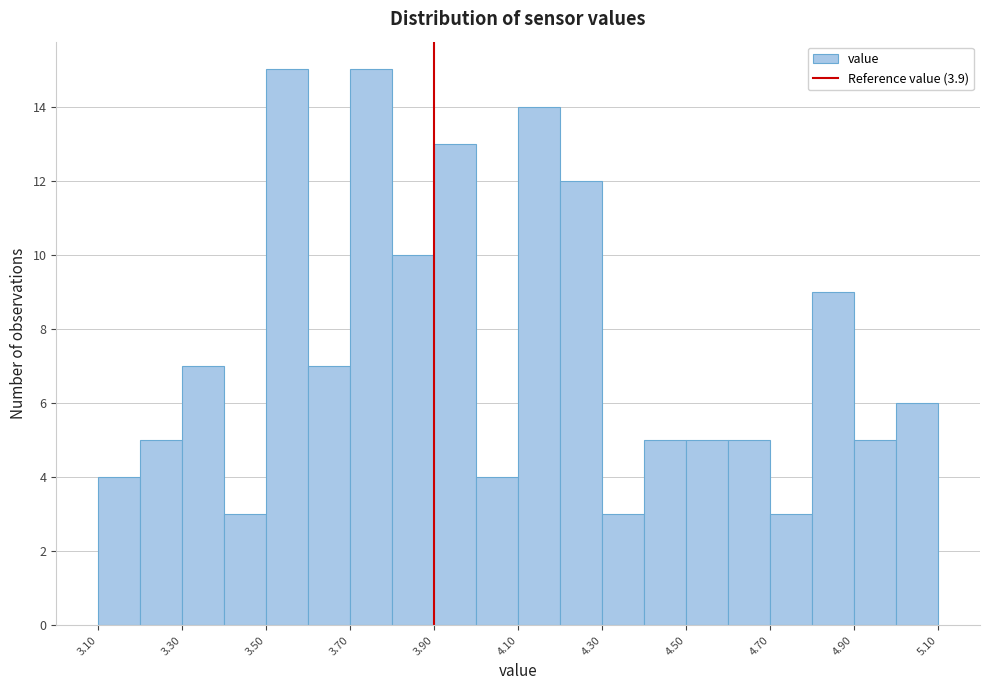

Reading left to right, transcribe this chart: for each bar, give the range it covers on the x-axis and its height. The values are not printed on the chart, so give them approximately, as read against the axis.

3.1 to 3.2: 4
3.2 to 3.3: 5
3.3 to 3.4: 7
3.4 to 3.5: 3
3.5 to 3.6: 15
3.6 to 3.7: 7
3.7 to 3.8: 15
3.8 to 3.9: 10
3.9 to 4.0: 13
4.0 to 4.1: 4
4.1 to 4.2: 14
4.2 to 4.3: 12
4.3 to 4.4: 3
4.4 to 4.5: 5
4.5 to 4.6: 5
4.6 to 4.7: 5
4.7 to 4.8: 3
4.8 to 4.9: 9
4.9 to 5.0: 5
5.0 to 5.1: 6